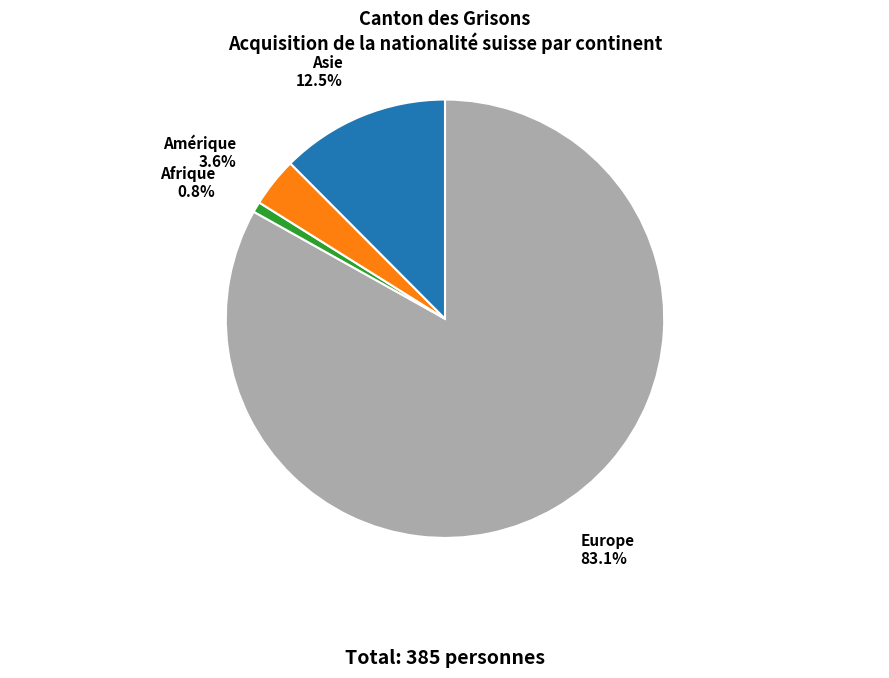

To the nearest percent, what portion does Amérique represent?

4%